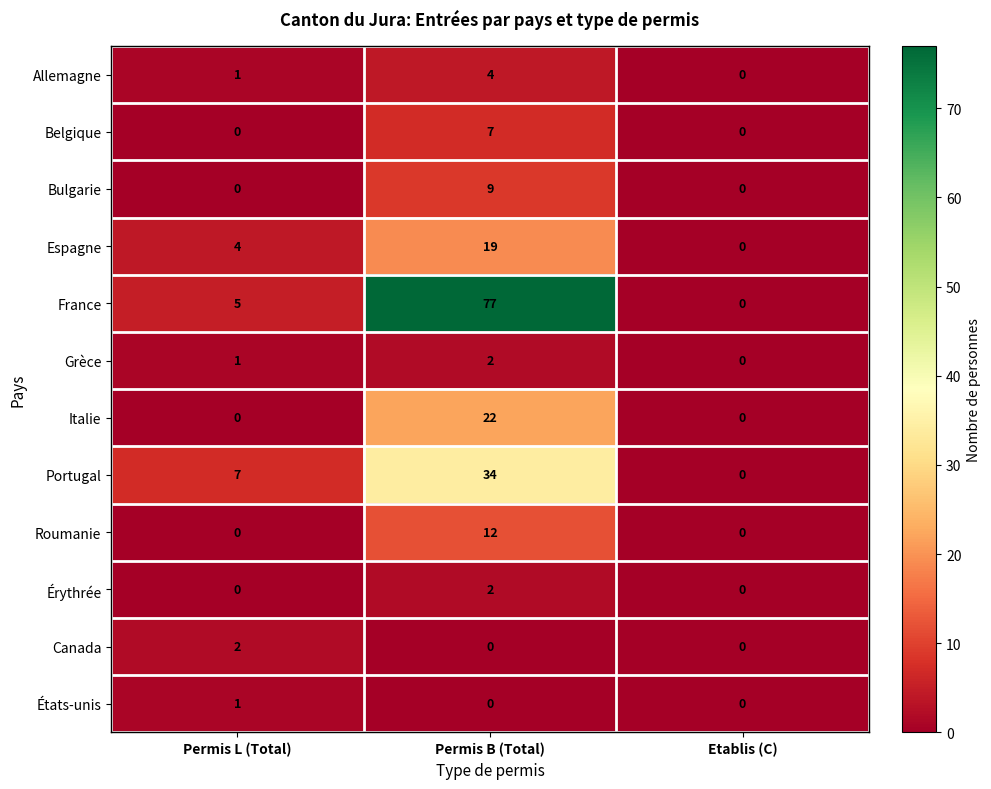

At which label is France closest to 38?

Permis L (Total)